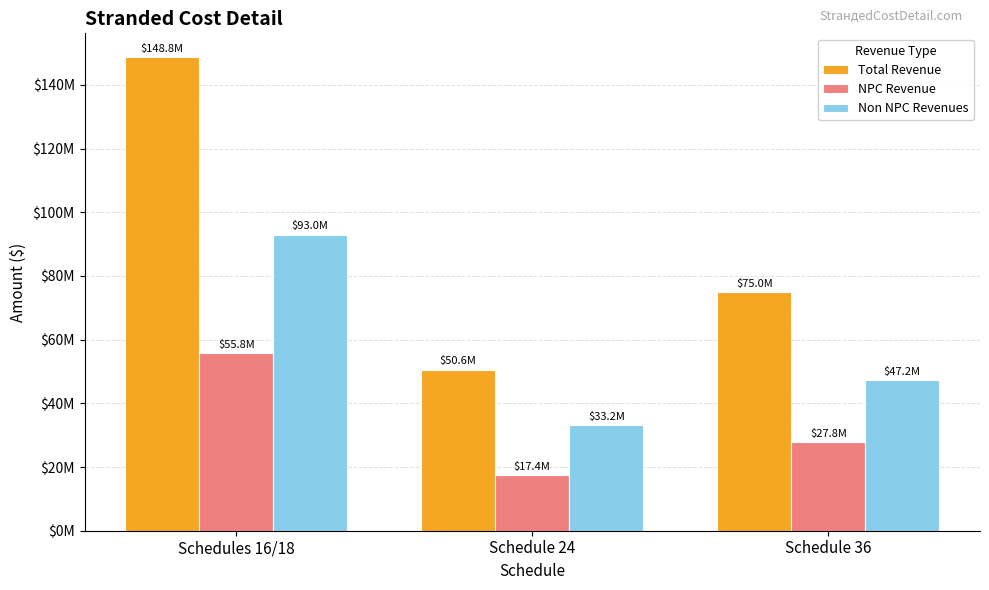

Does the chart contain stacked bars?

No